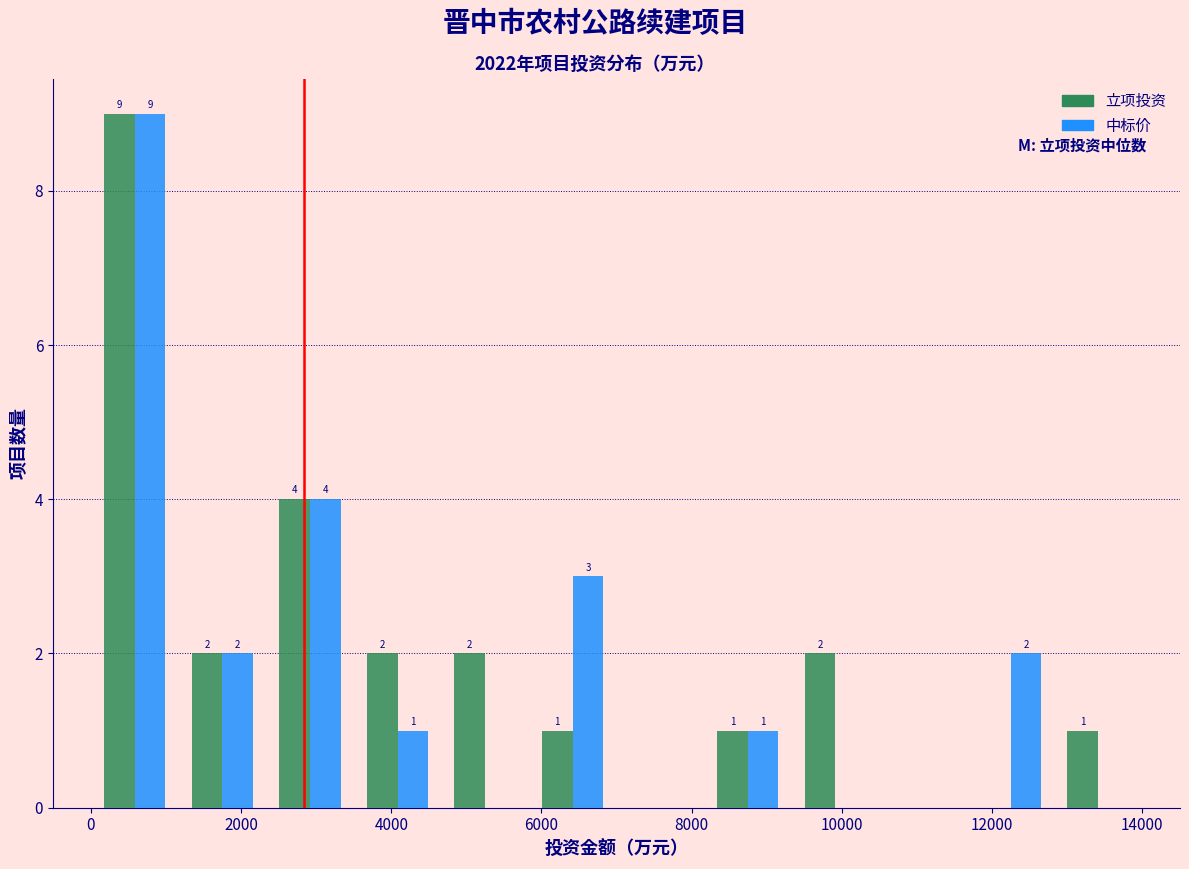

In the 立项投资 series, which range on the x-axis has the tallest bar?

0 to 1200